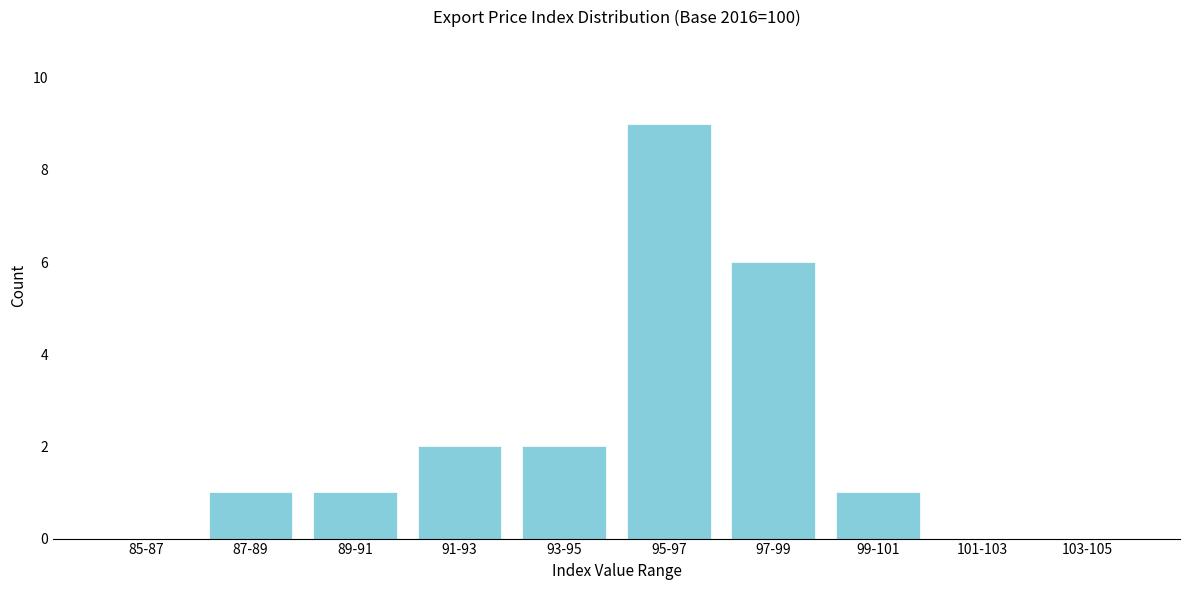

Reading left to right, list all the values displayed in this chart.

85-87=0	87-89=1	89-91=1	91-93=2	93-95=2	95-97=9	97-99=6	99-101=1	101-103=0	103-105=0